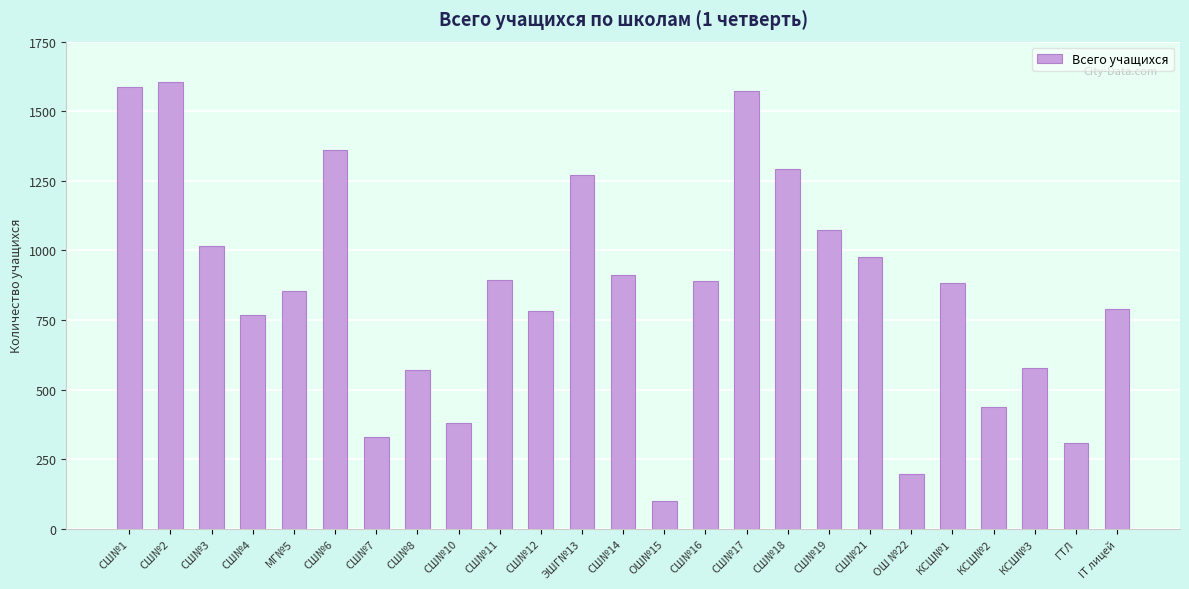

What is the value of the 2nd bar from the left?

1604